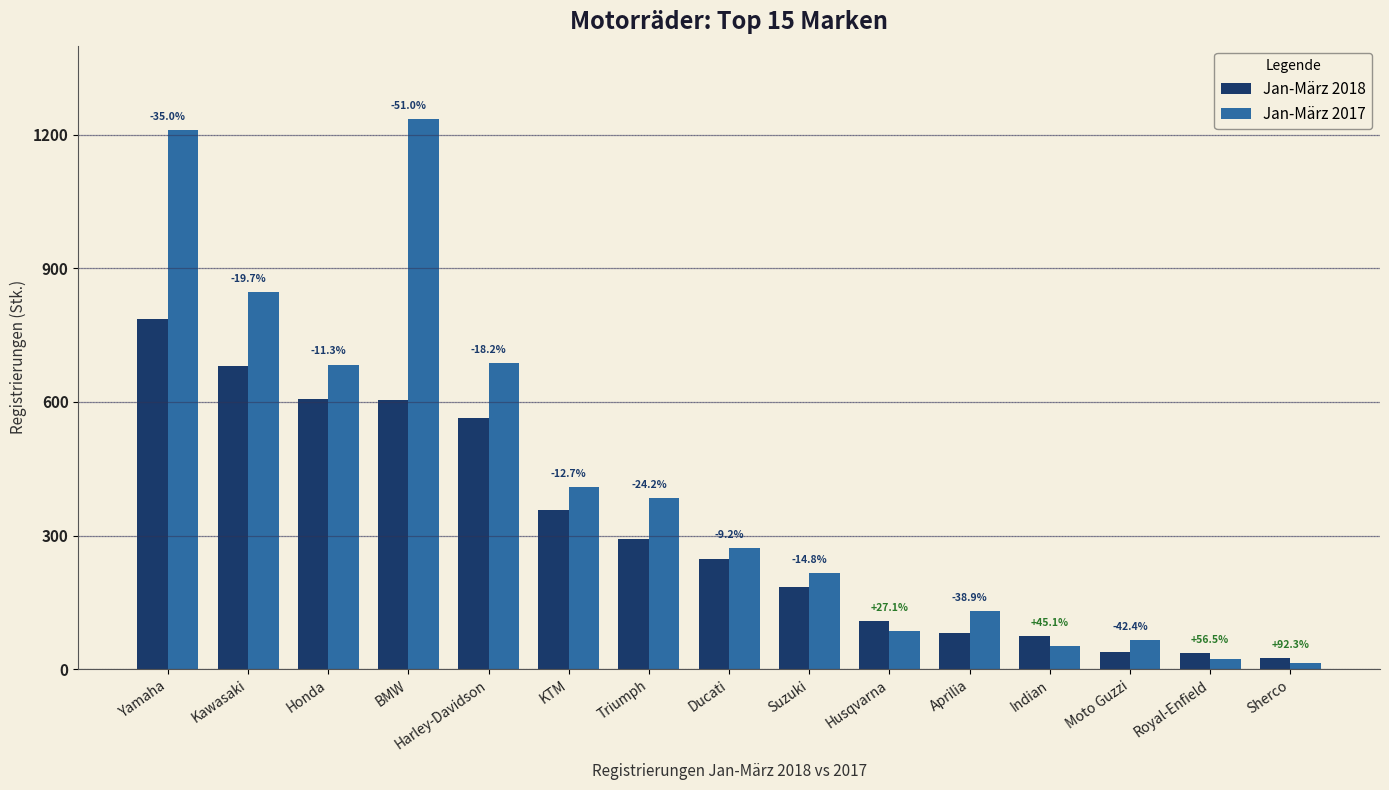

The value of Jan-März 2017 at Triumph is 121. True or false?

False